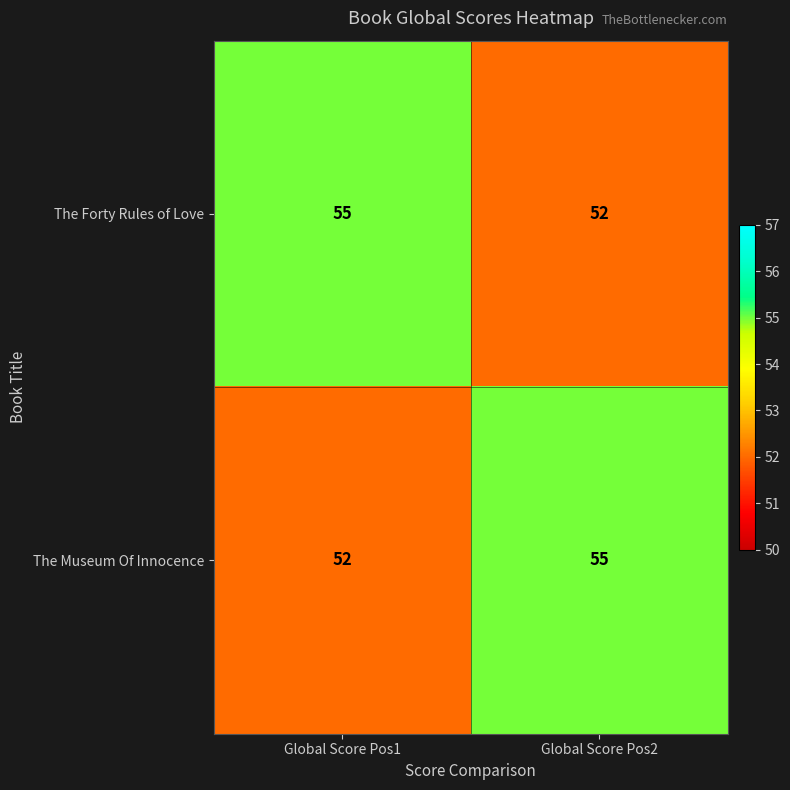

What is the spread (max minus min) of values at Global Score Pos2?

3